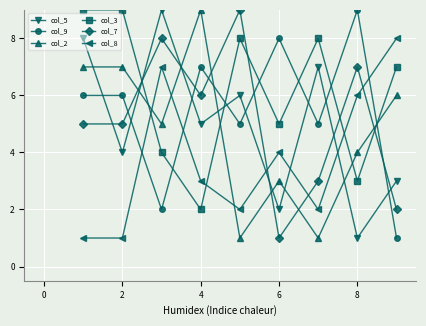

What is the maximum value shown in the chart?

9